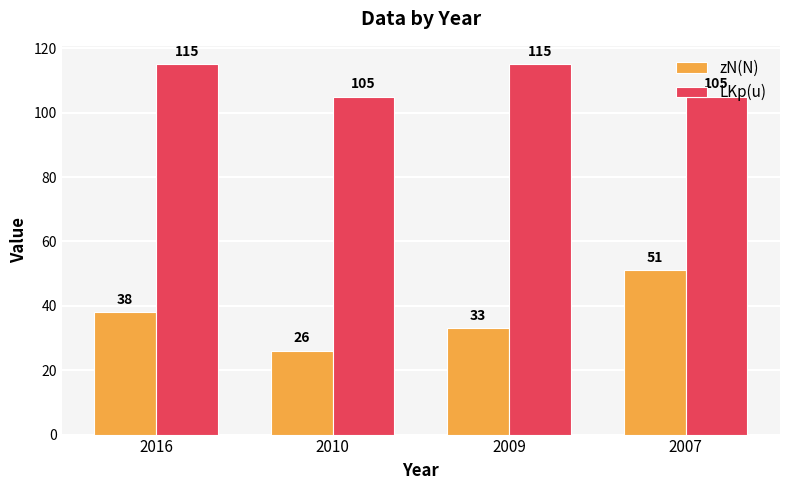

What is the difference between the maximum and minimum values in the LKp(u) series?

10